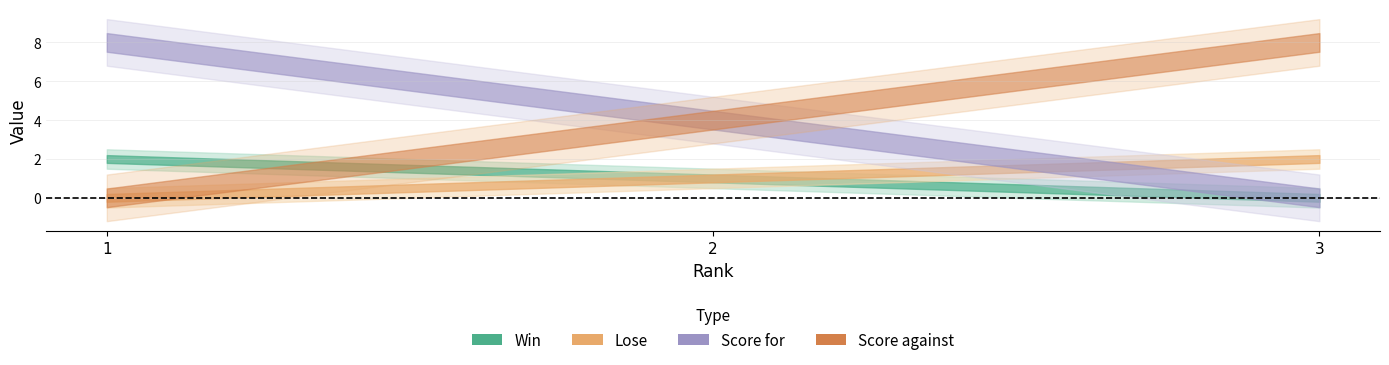

Count the number of categories in the chart.

3